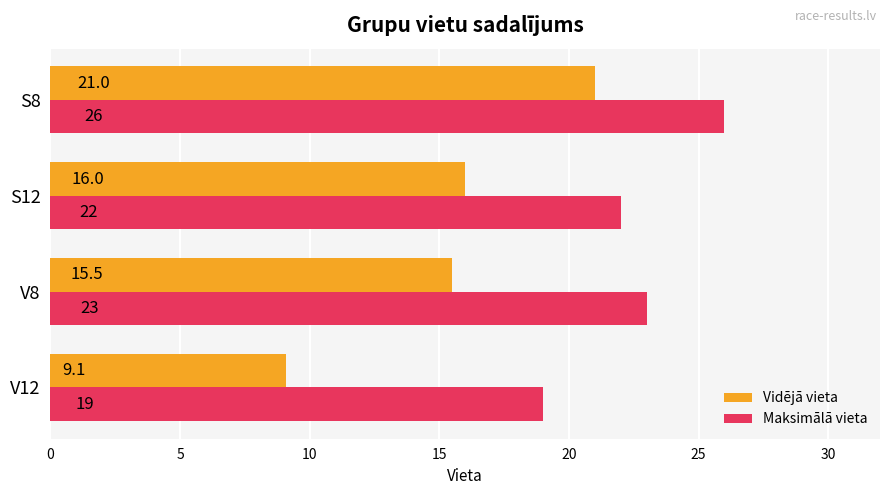

What are all the series names shown in the legend?

Vidējā vieta, Maksimālā vieta